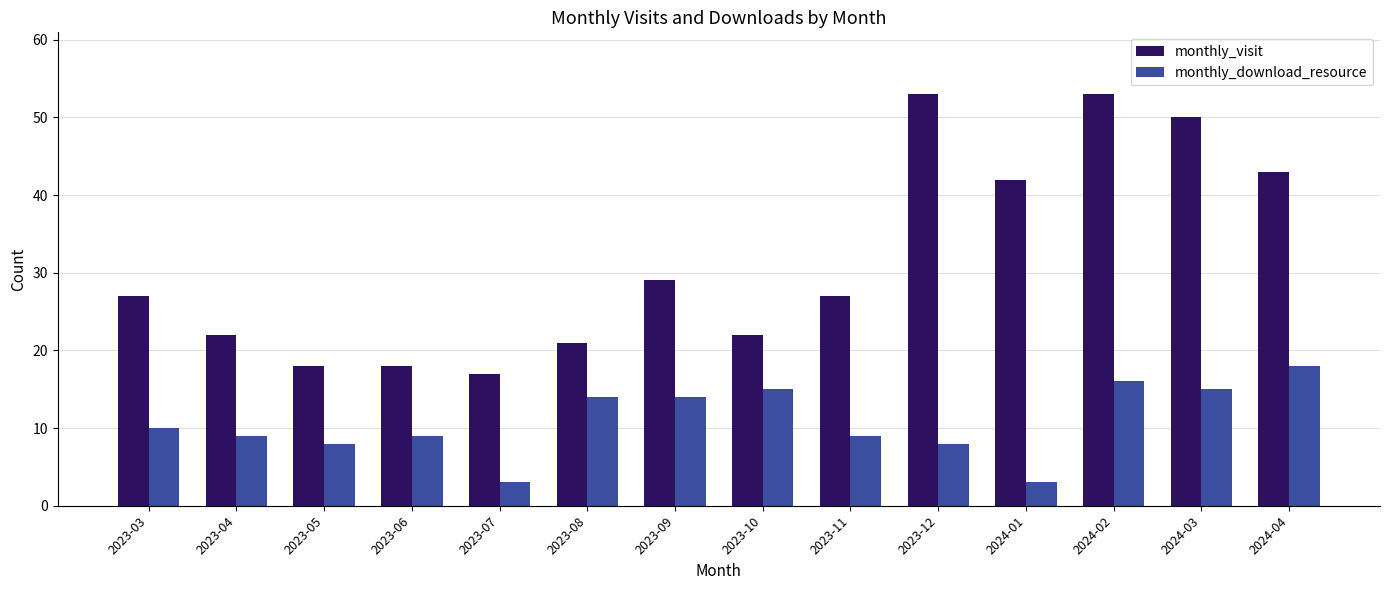

What is the spread (max minus min) of values at 2023-09?

15